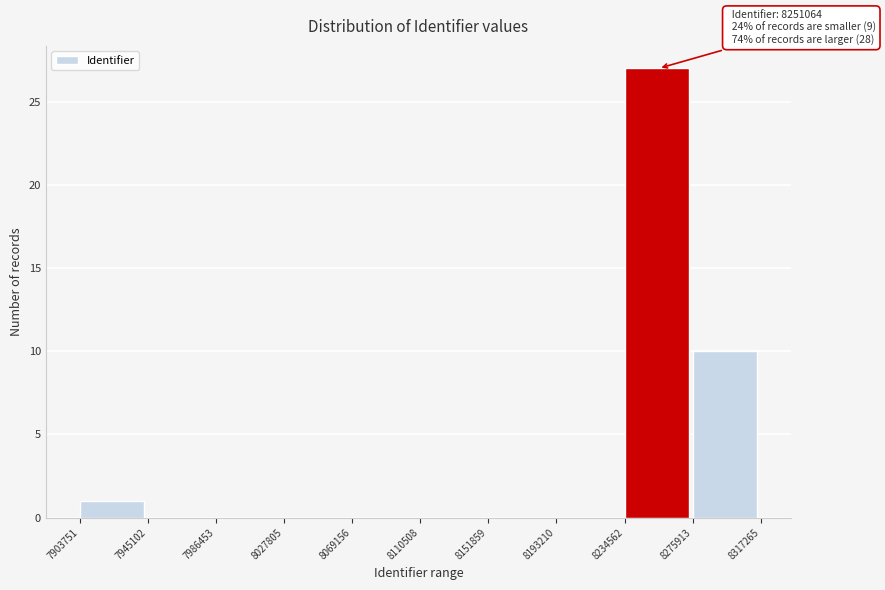

Which range on the x-axis has the tallest bar?

8234562 to 8275913